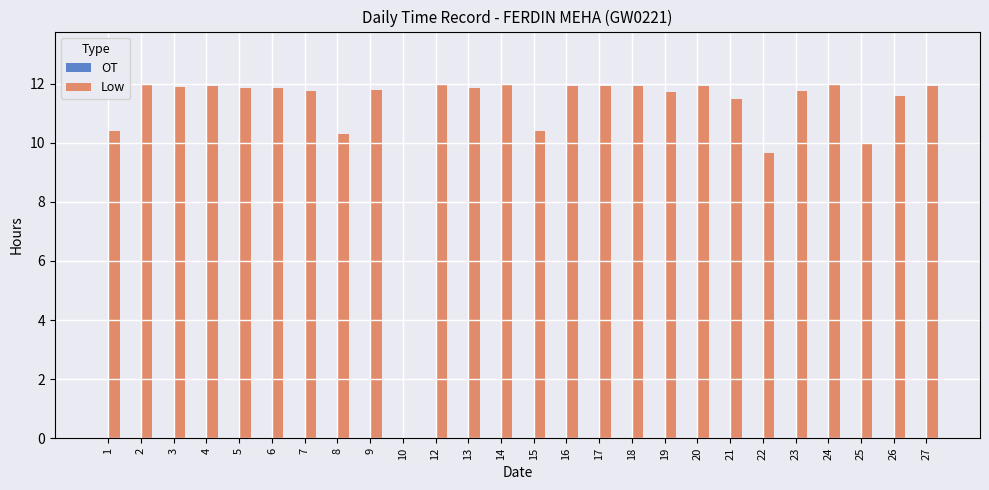

What is the change in value from 22 to 23?

+2.1